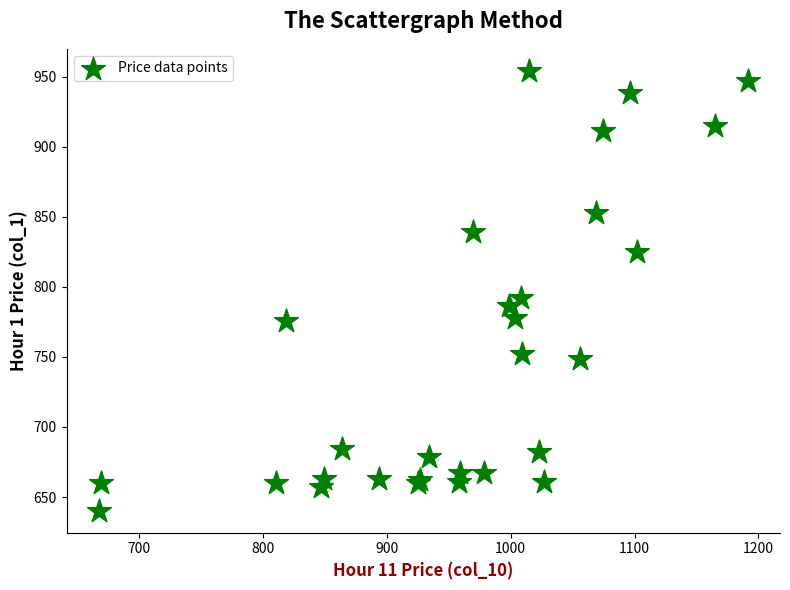

What Y value in the scatter plot is closest to 797?

792.2